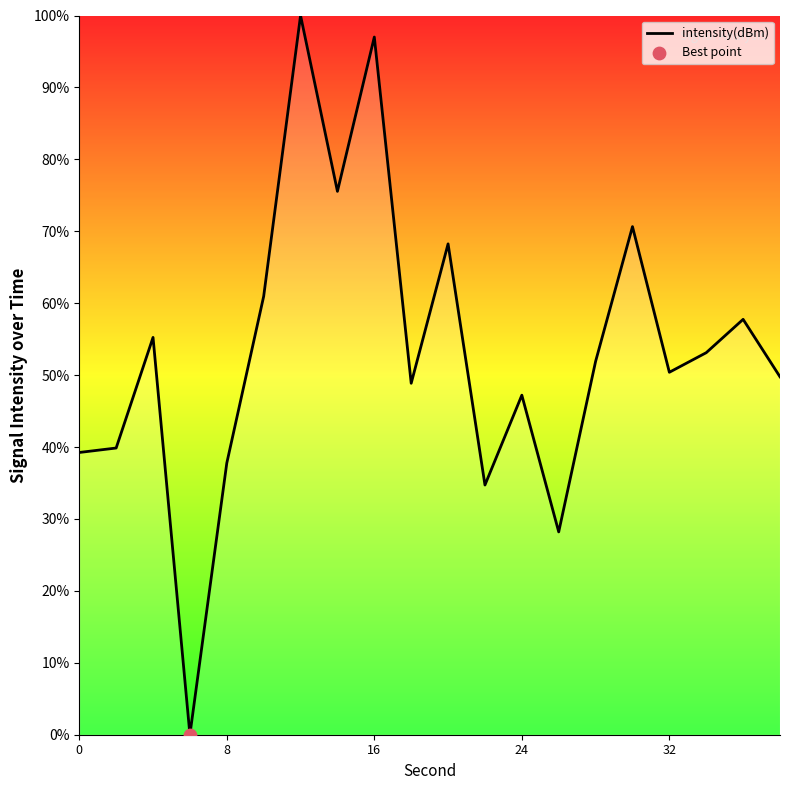

What is the maximum value shown in the chart?

100.0